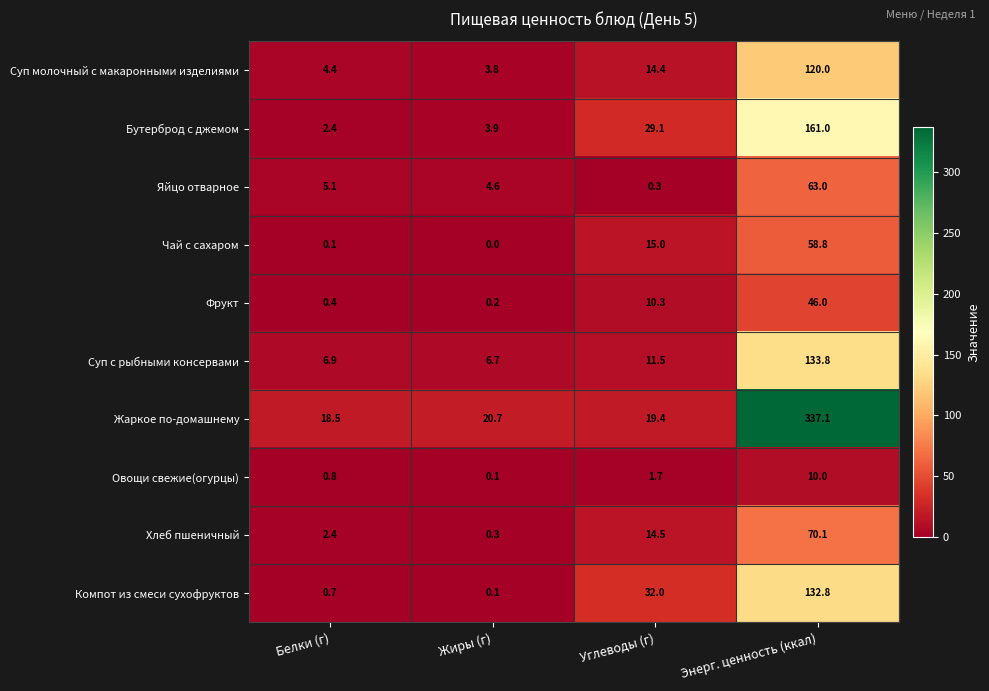

Rank the series at Энерг. ценность (ккал) from highest to lowest value.

Жаркое по-домашнему, Бутерброд с джемом, Суп с рыбными консервами, Компот из смеси сухофруктов, Суп молочный с макаронными изделиями, Хлеб пшеничный, Яйцо отварное, Чай с сахаром, Фрукт, Овощи свежие(огурцы)